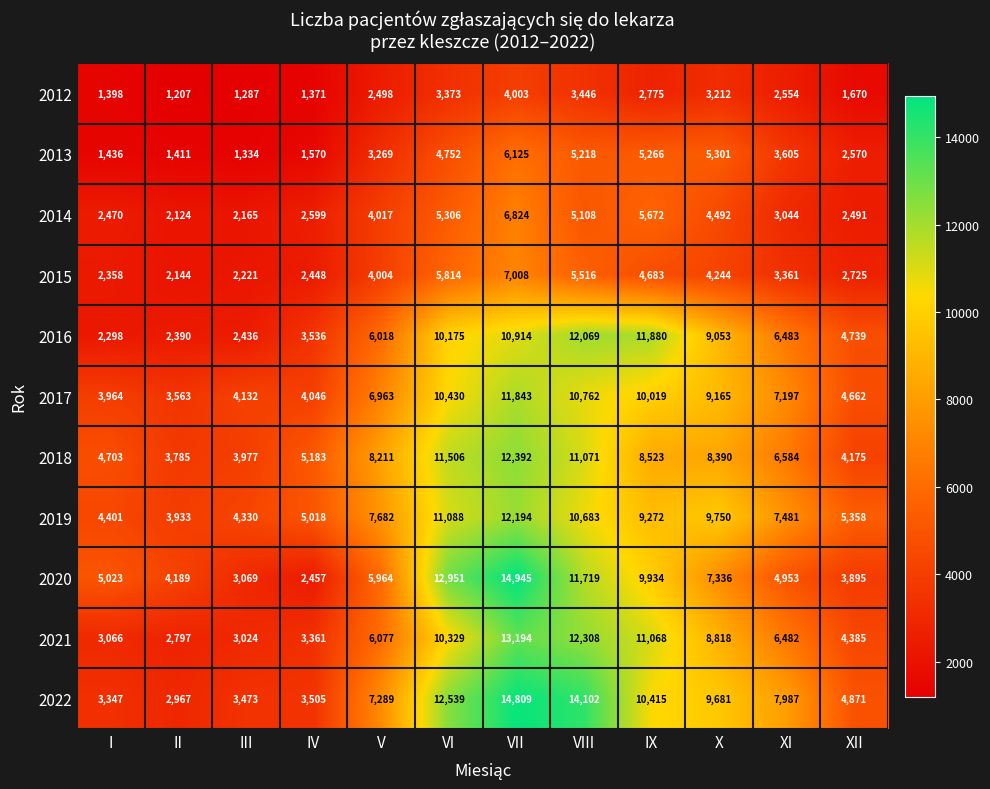

What is the total value across all series at III?

31448